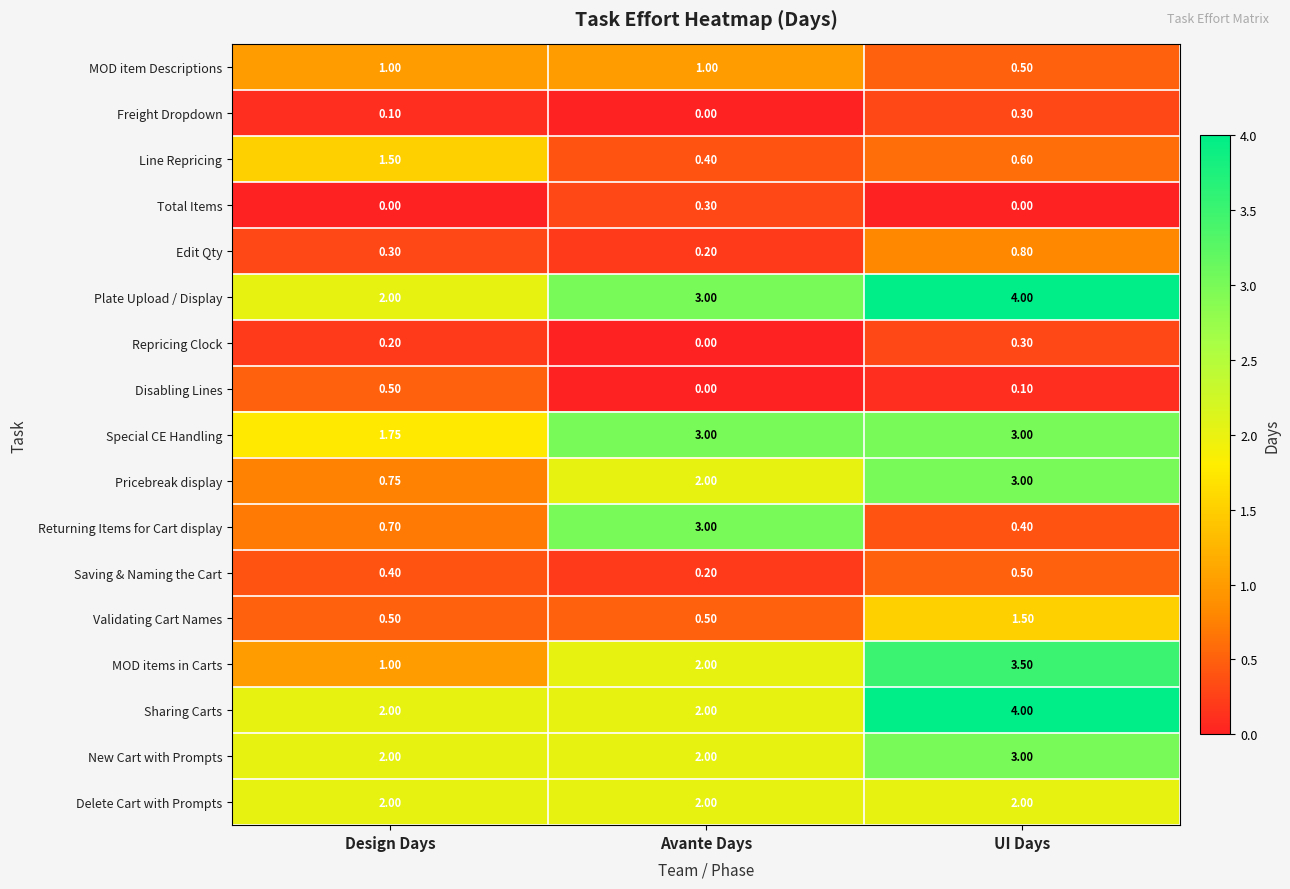

Which series has the largest total across all categories?

Plate Upload / Display